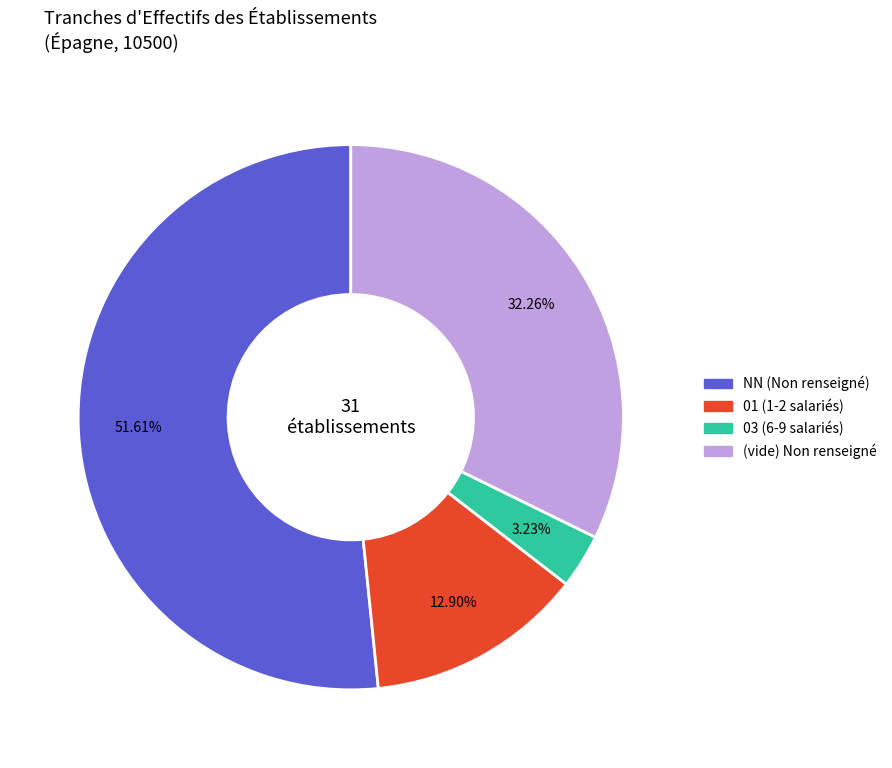

Does any single category account for the majority?

Yes